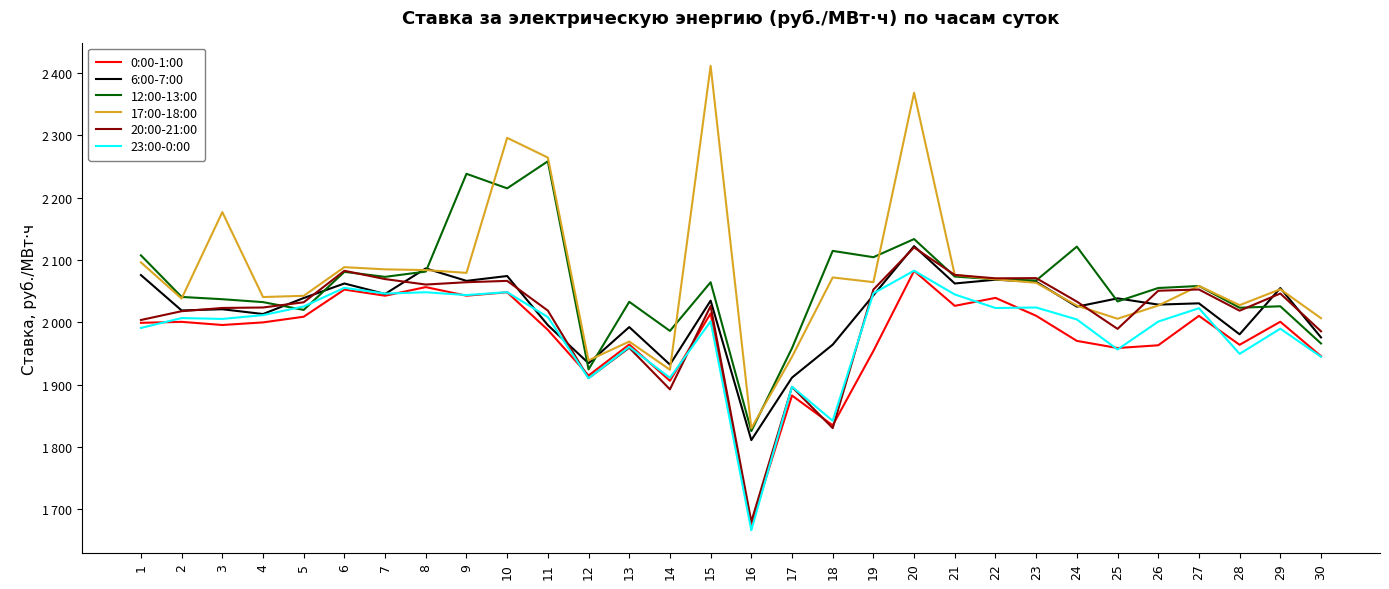

Where is 0:00-1:00 nearest to the value 1879?

17